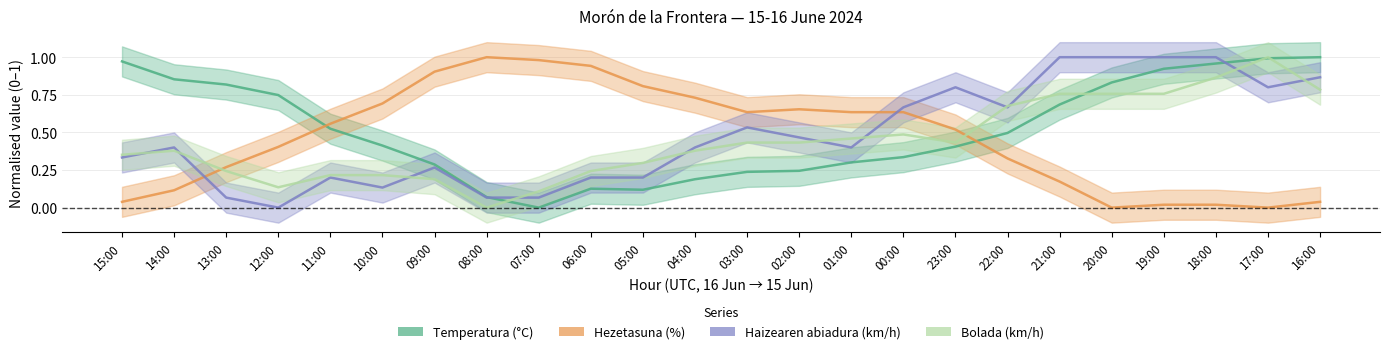

At which category does Temperatura (°C) reach its first local valley?

07:00